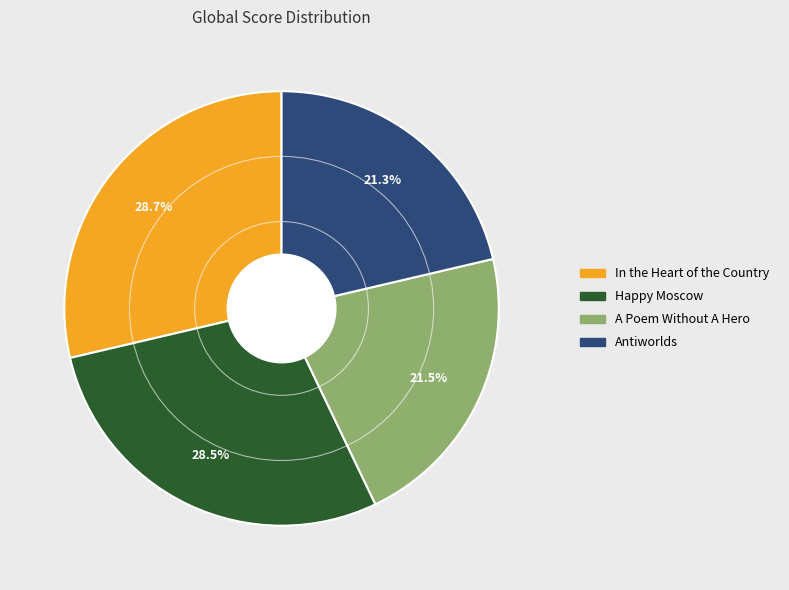

Approximately how many times larger is the value at Antiworlds compared to In the Heart of the Country?

0.7